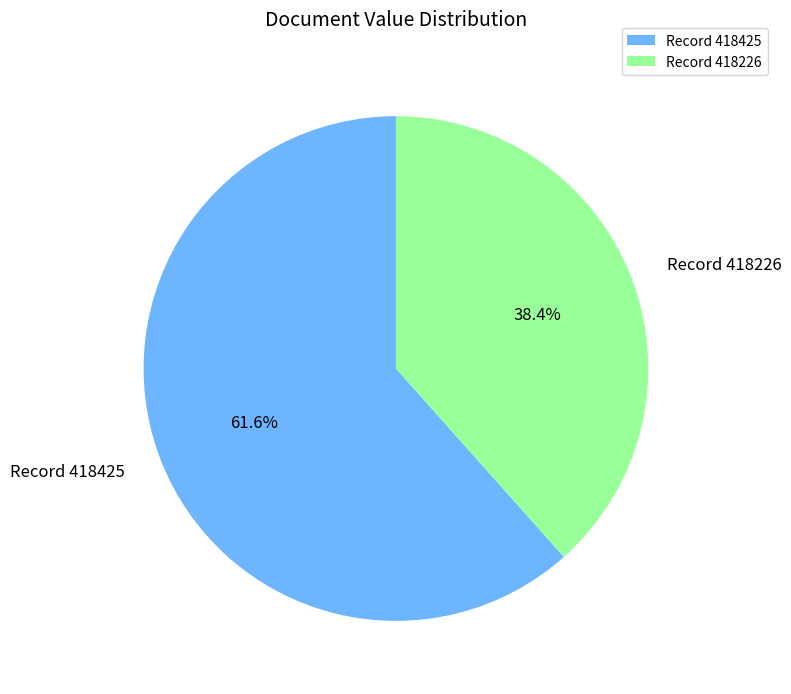

Is the sum of Record 418425 and Record 418226 greater than half?

Yes